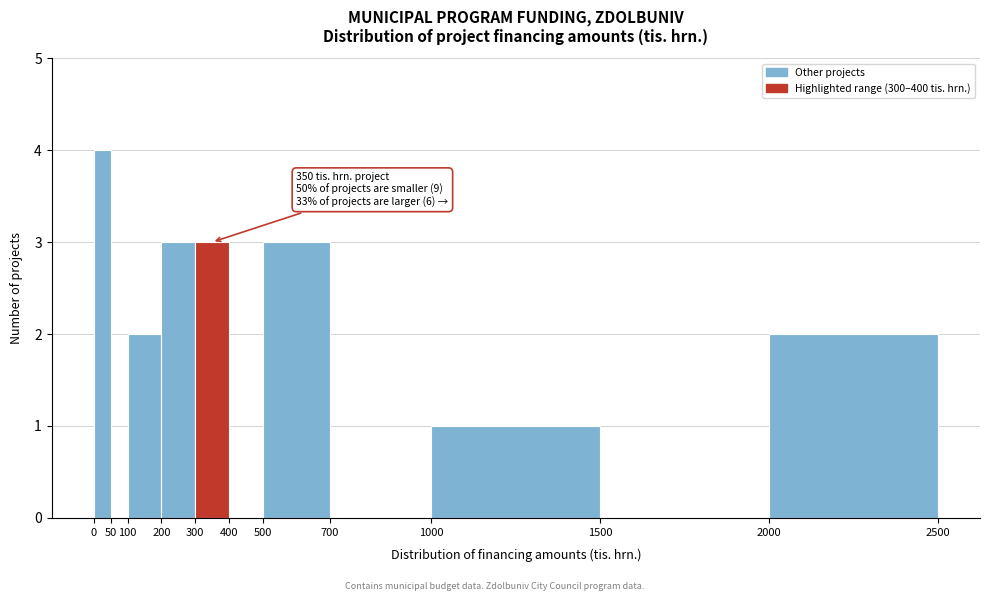

Over which range of the x-axis is the bar tallest?

0 to 50